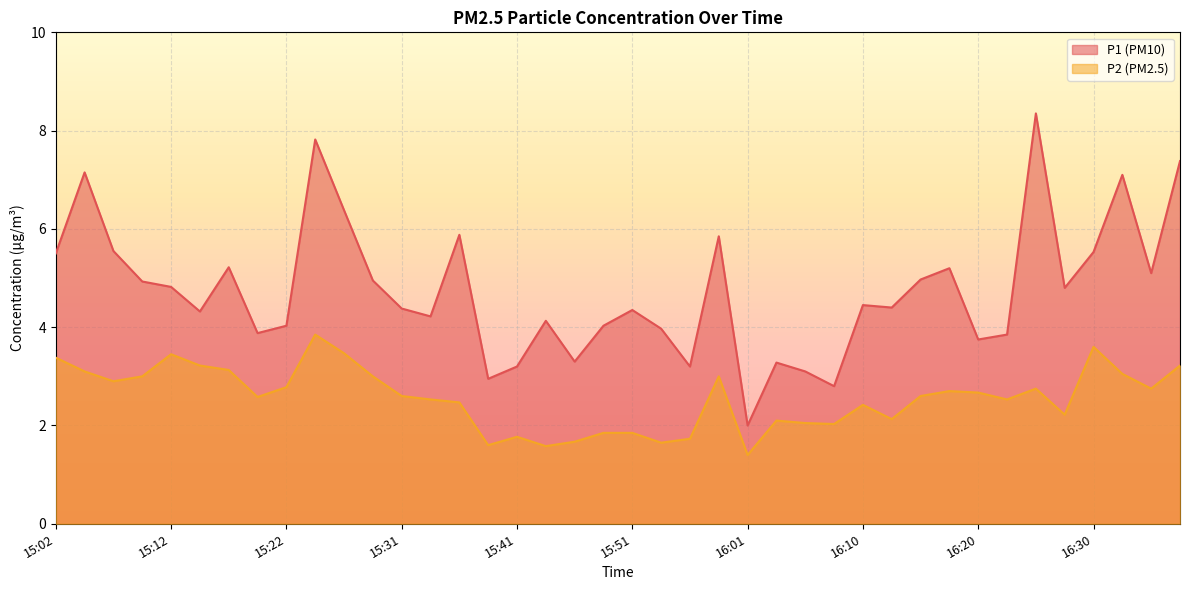

At 15:26, list the series in order from smallest to largest.

P2, P1